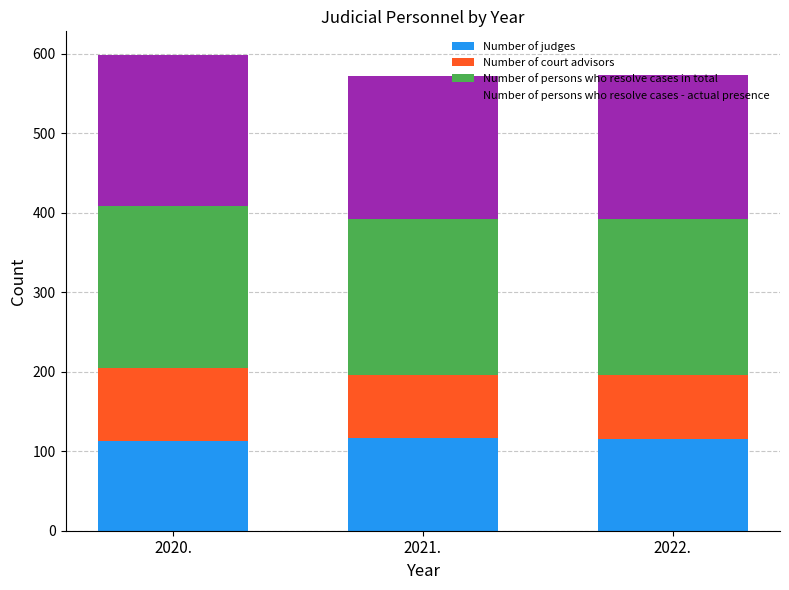

How many bars are there in total?

3